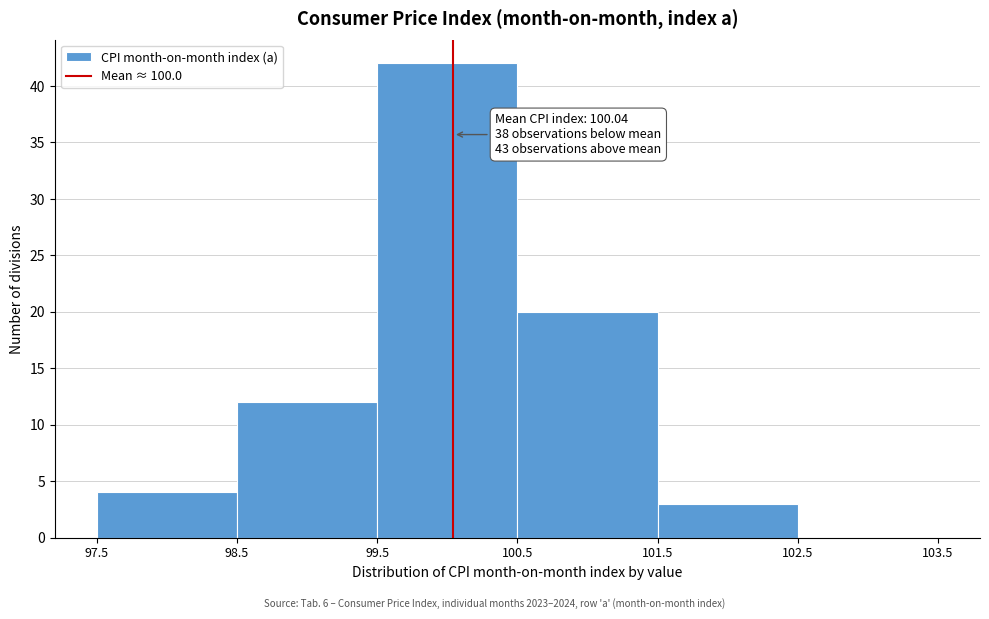

Which range on the x-axis has the tallest bar?

99.5 to 100.5